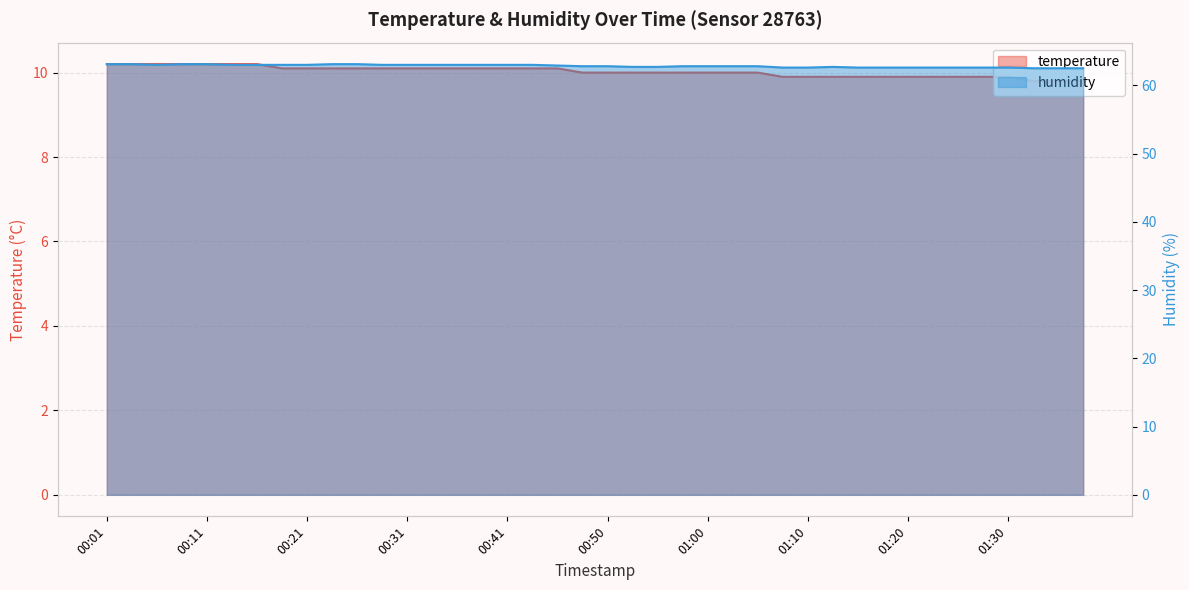

How many data points does each series have?

40